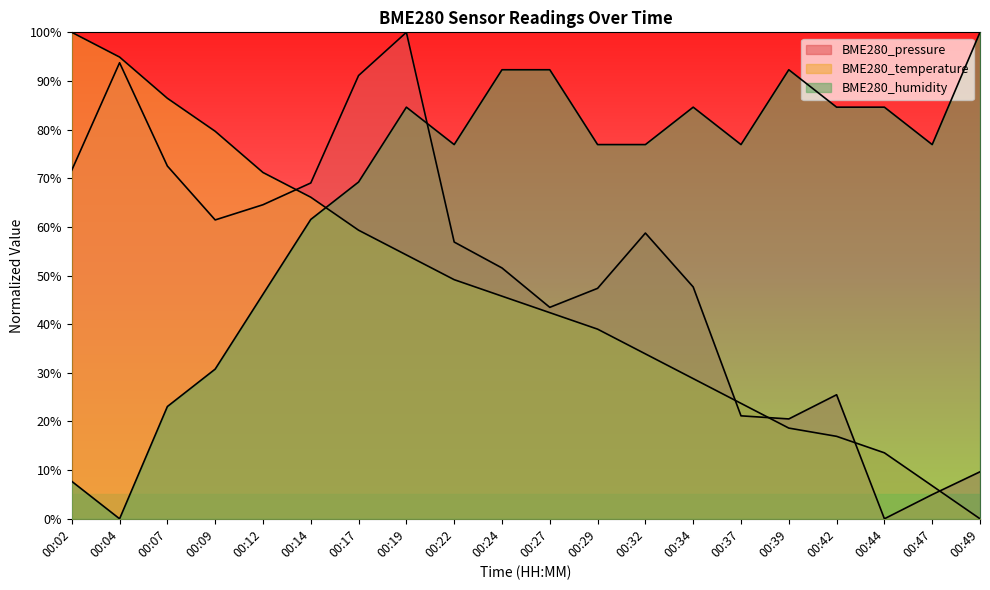

Is it true that BME280_humidity equals 61.5 at 00:14?

True